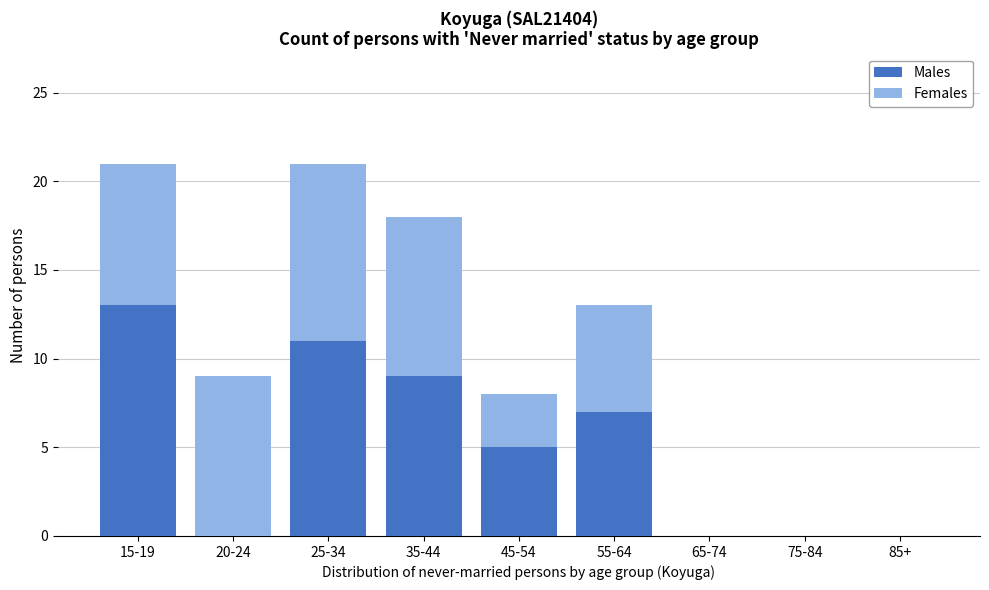

Is it true that Males equals -4 at 20-24?

False